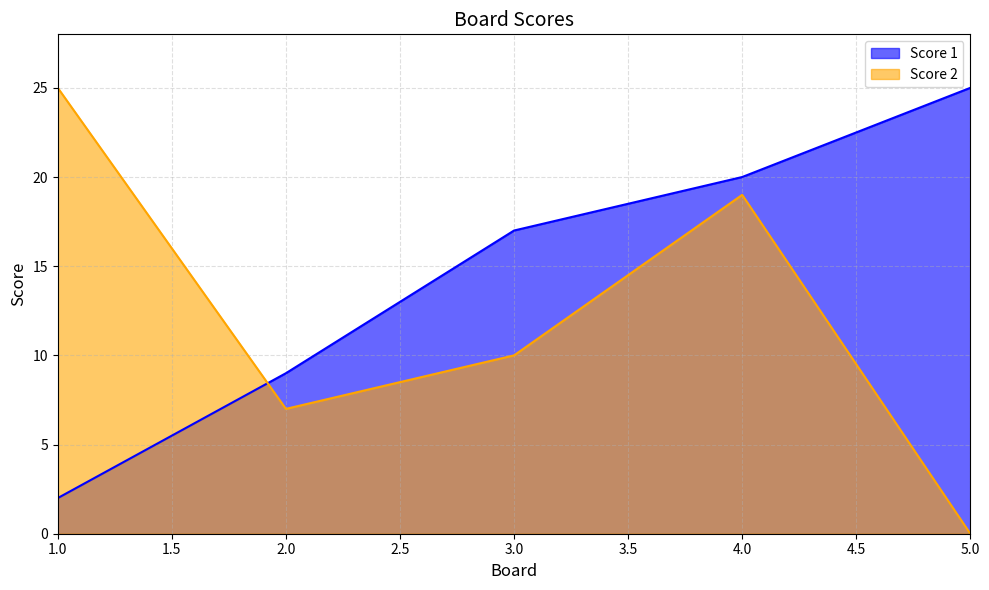

Where is the first local minimum for Score 2?

2.0